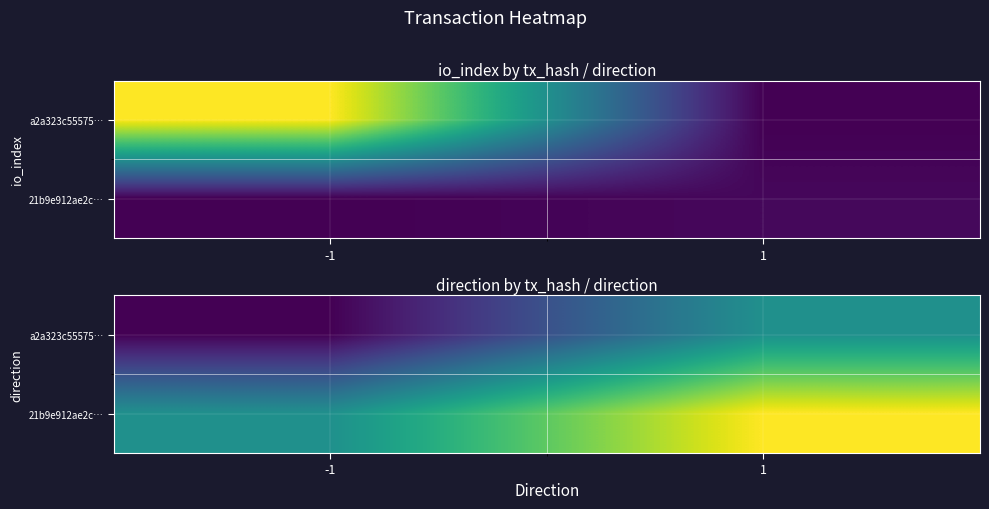

What is the difference between the maximum and minimum values in the a2a323c55575… series?

1